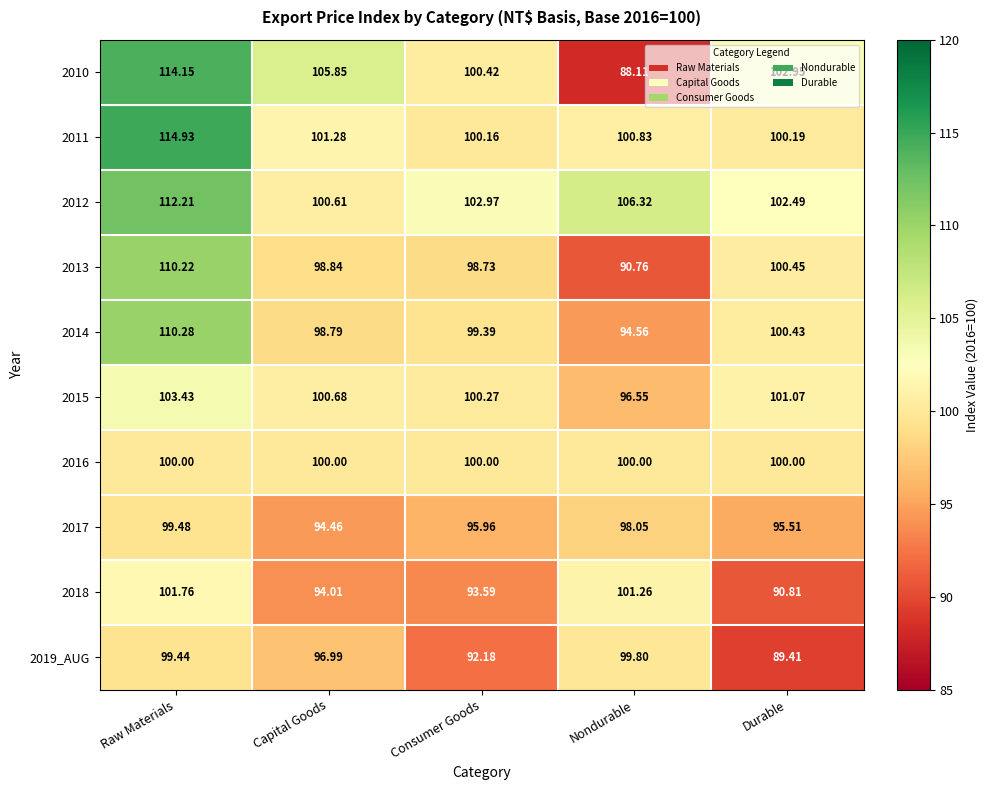

What is the smallest value displayed?

88.1